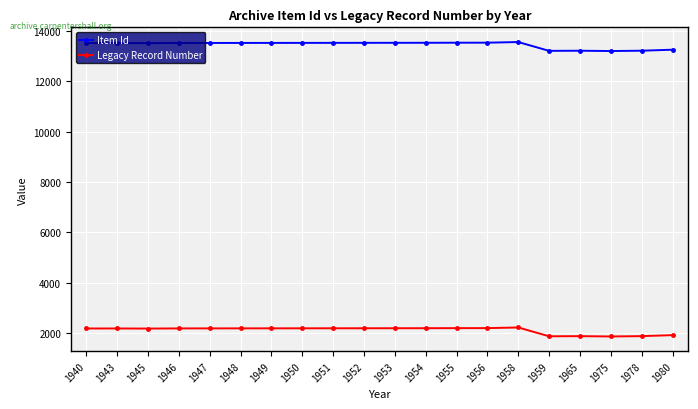

What is the value of the Legacy Record Number point at the 11th from the left?

2183